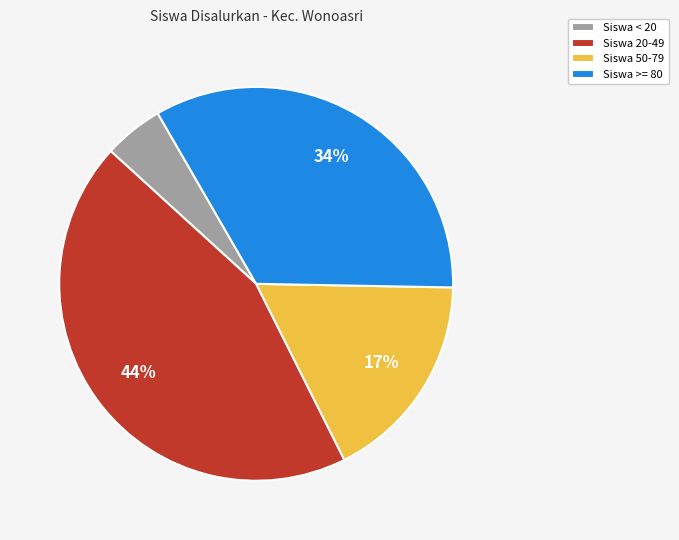

True or false: Siswa 20-49 accounts for 44% of the total.

True